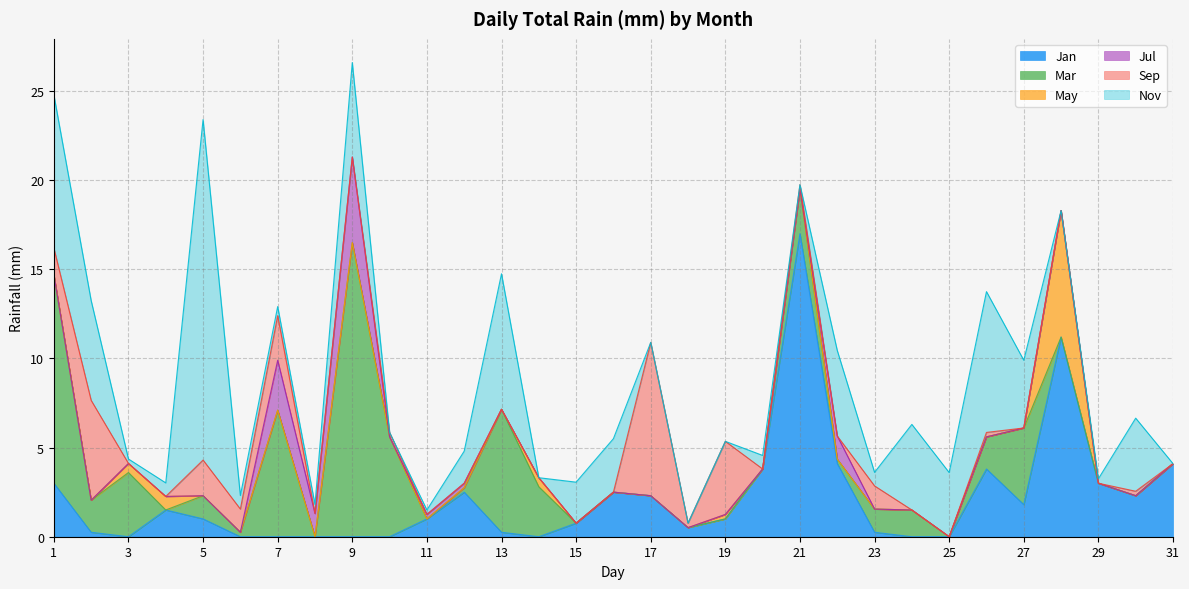

List the labels in order of Jan value, smallest first.

3, 6, 7, 8, 9, 10, 14, 24, 25, 2, 13, 23, 18, 15, 5, 11, 19, 4, 27, 17, 30, 12, 16, 1, 29, 20, 26, 22, 31, 28, 21